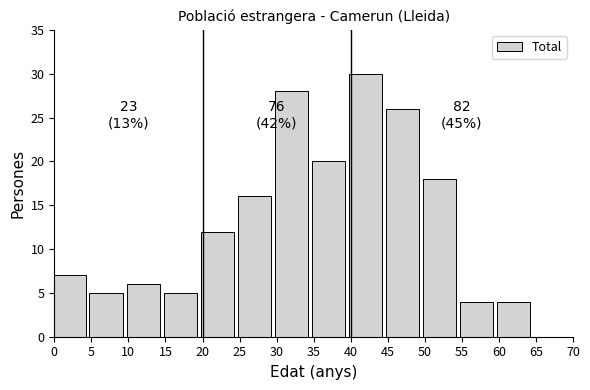

Reading left to right, transcribe all the data shown in this chart.

0=7	5=5	10=6	15=5	20=12	25=16	30=28	35=20	40=30	45=26	50=18	55=4	60=4